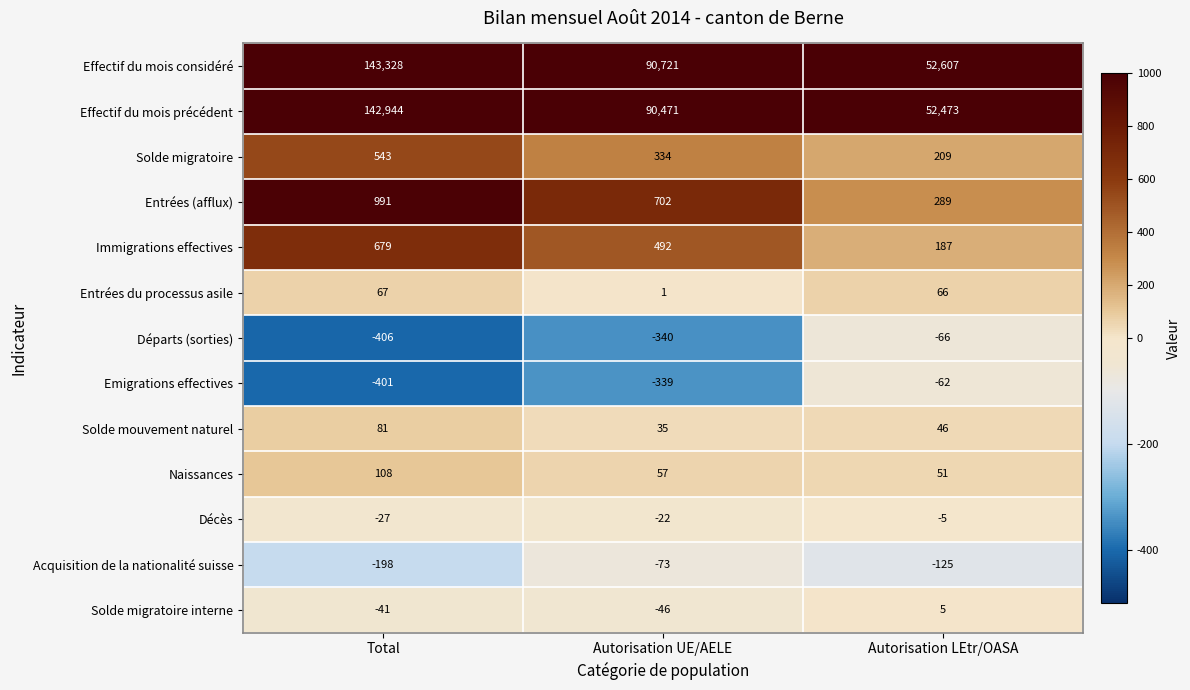

Which series has the largest range (max minus min)?

Effectif du mois considéré